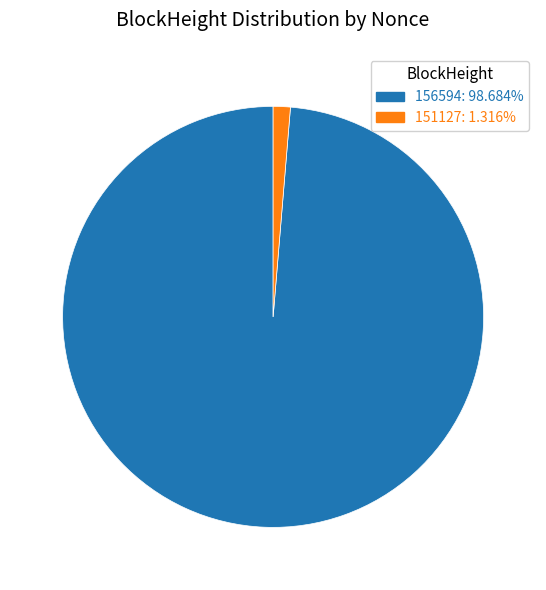

What is the largest slice in the pie chart?

156594